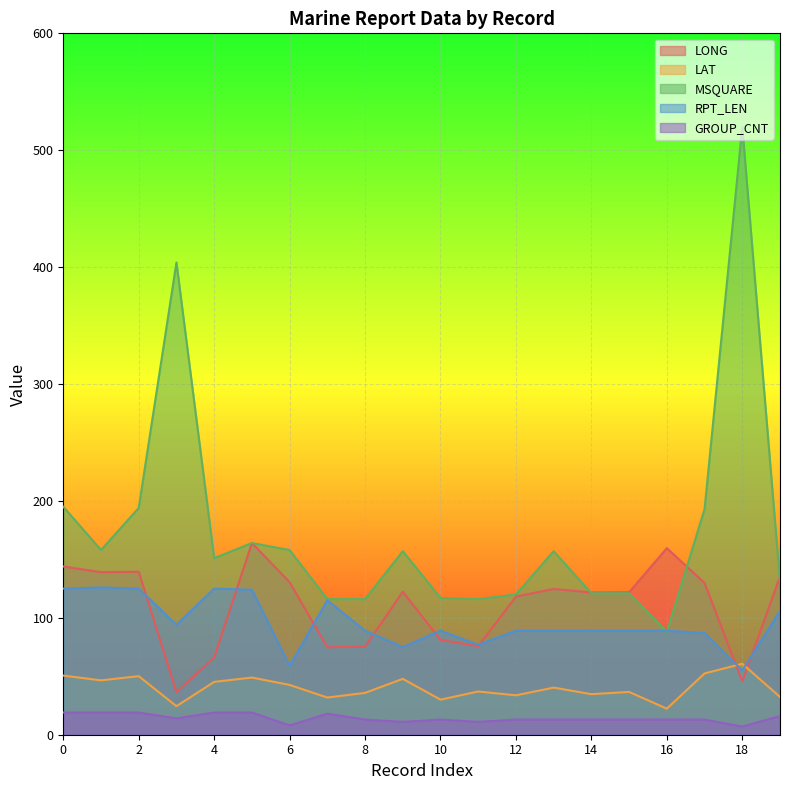

What is the approximate value of MSQUARE at 10?

117.0